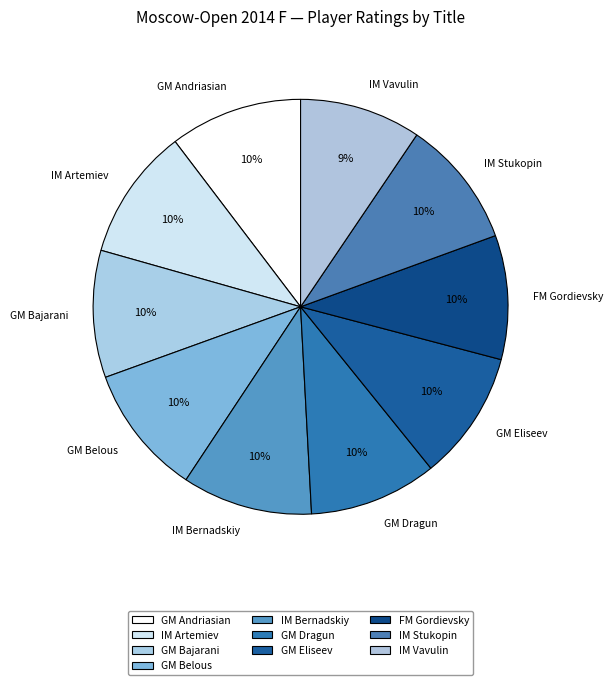

To the nearest percent, what percentage of the pie is IM Bernadskiy?

10%